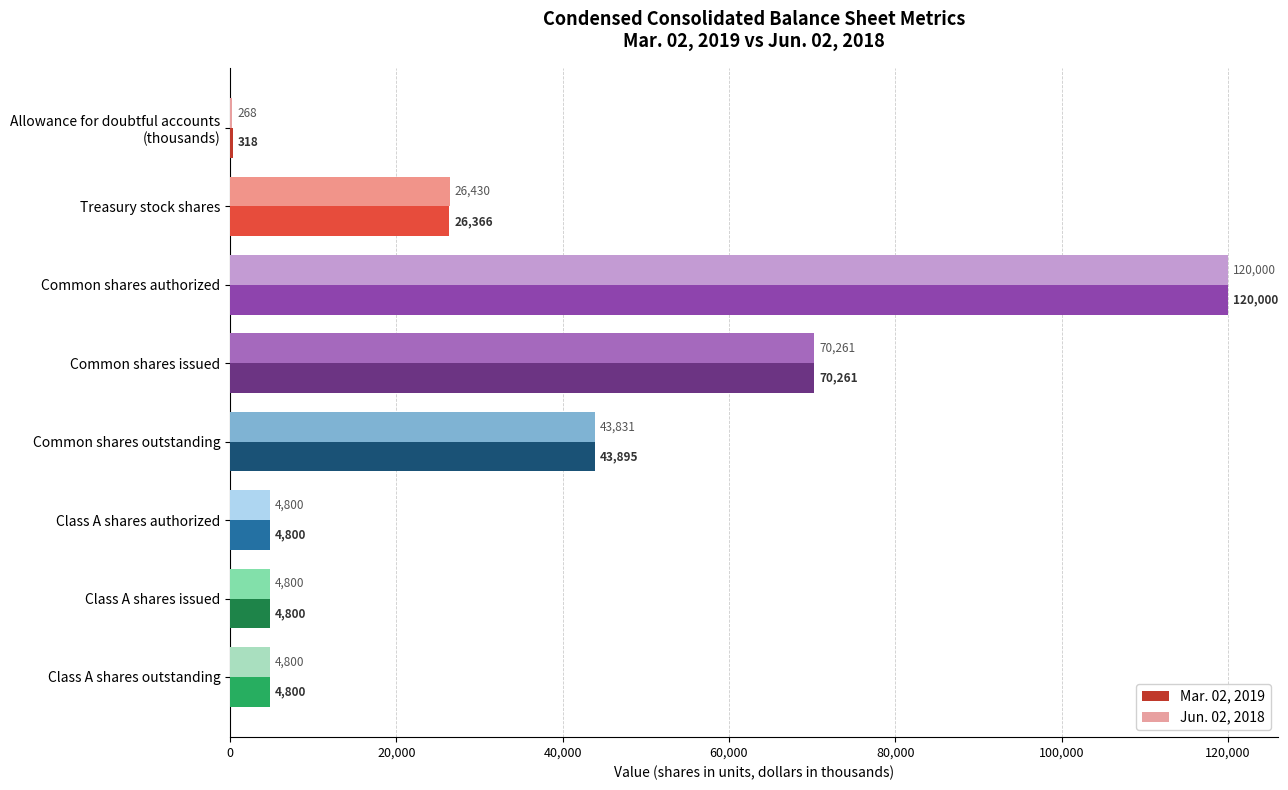

What is the maximum value for Jun. 02, 2018?

120000